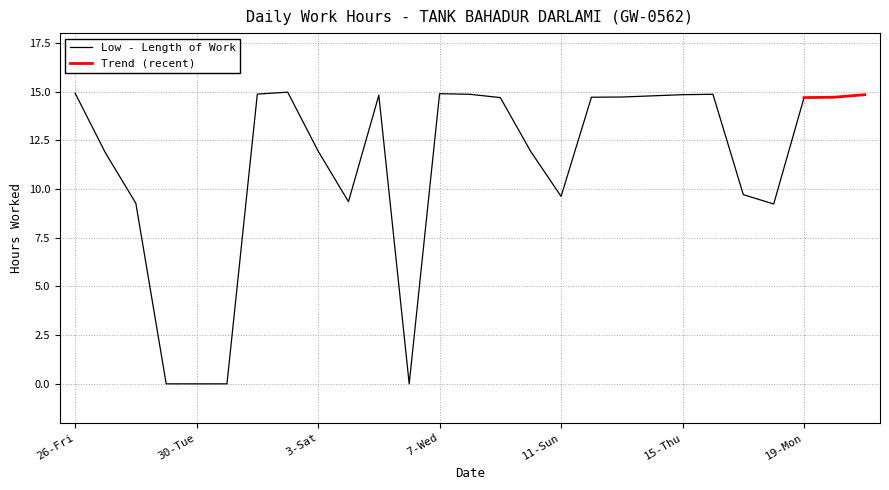

What is the greatest value displayed?

15.0